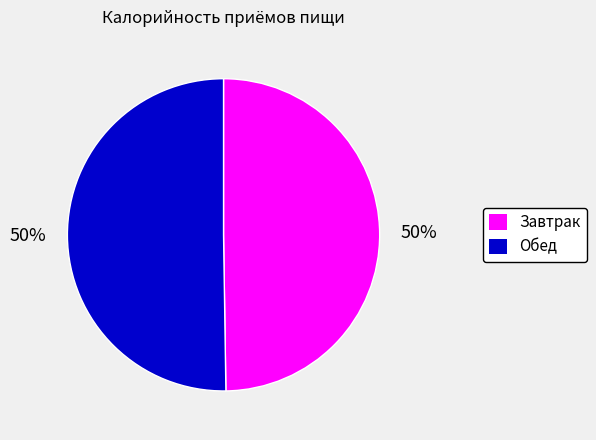

Is it true that Обед is 39% of the pie?

False